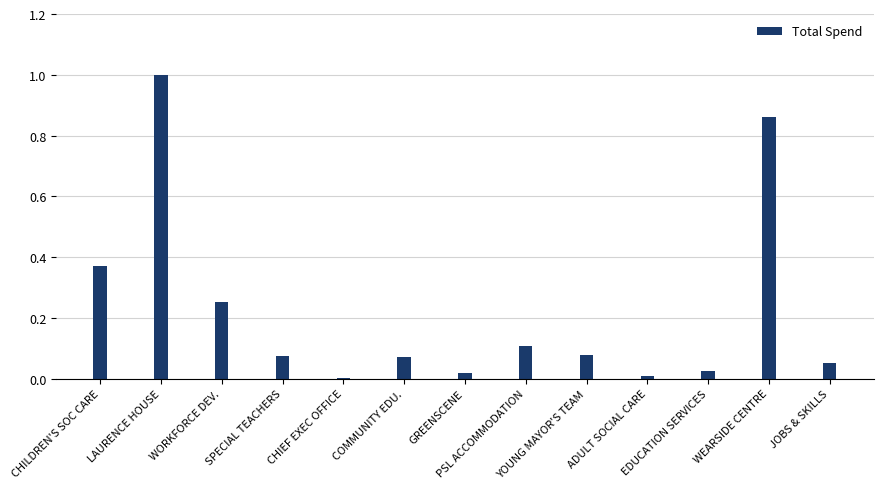

What is the change in value from LAURENCE HOUSE to WEARSIDE CENTRE?

-0.1